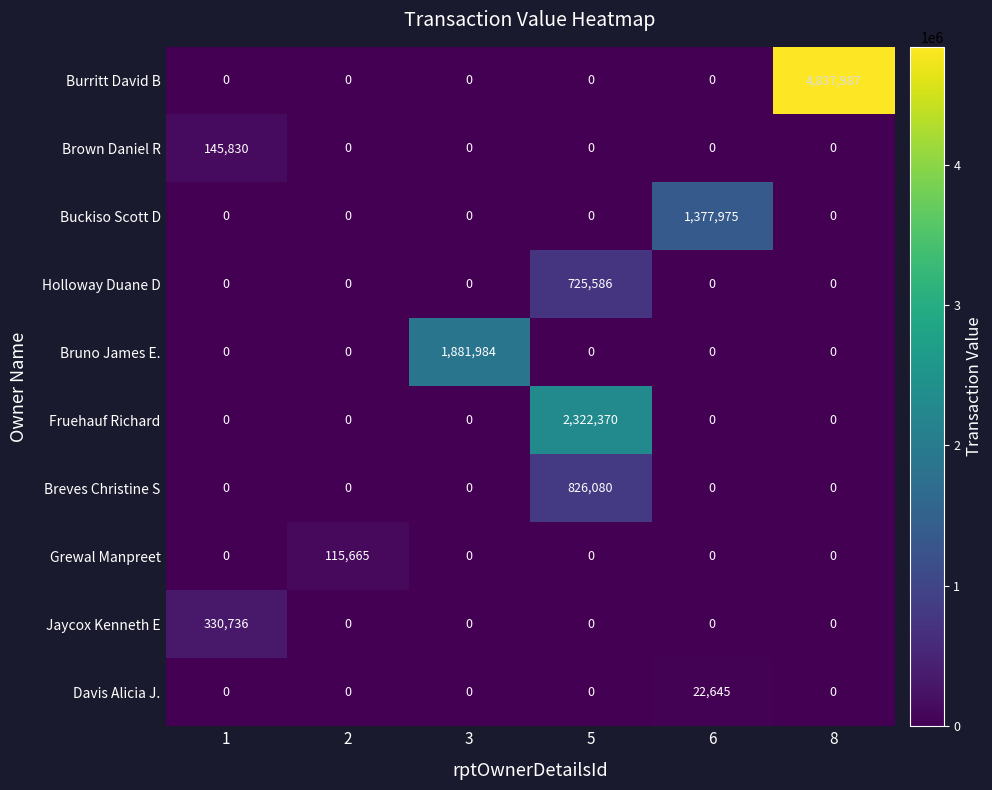

Is it true that Jaycox Kenneth E equals 138934 at 8?

False